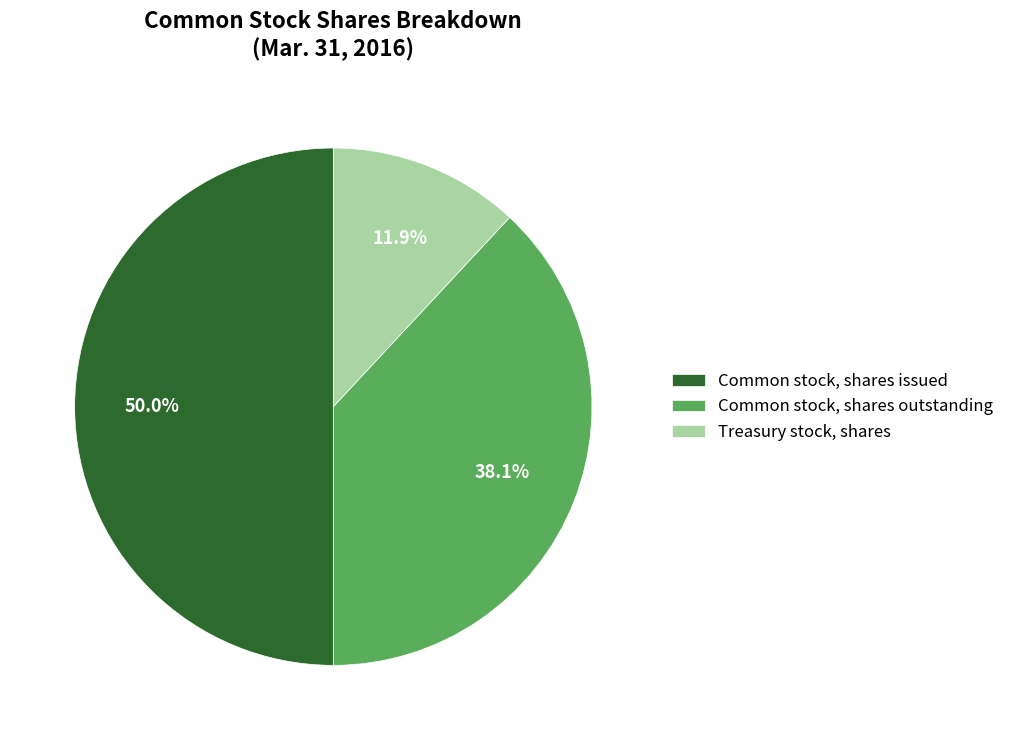

To the nearest percent, what portion does Treasury stock, shares represent?

12%